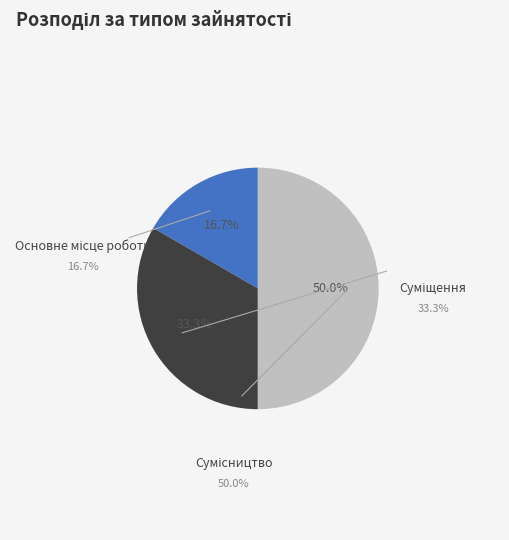

Rank the categories by value from highest to lowest.

Сумісництво, Суміщення, Основне місце роботи